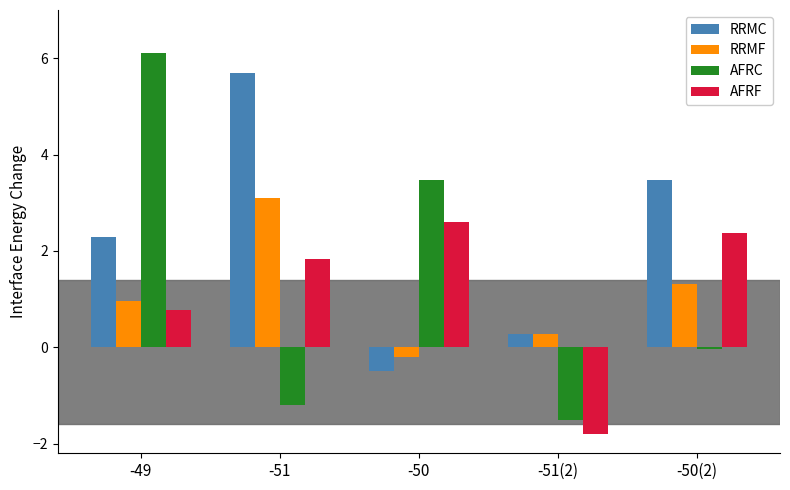

What is the label of the 5th bar from the left?

-50(2)